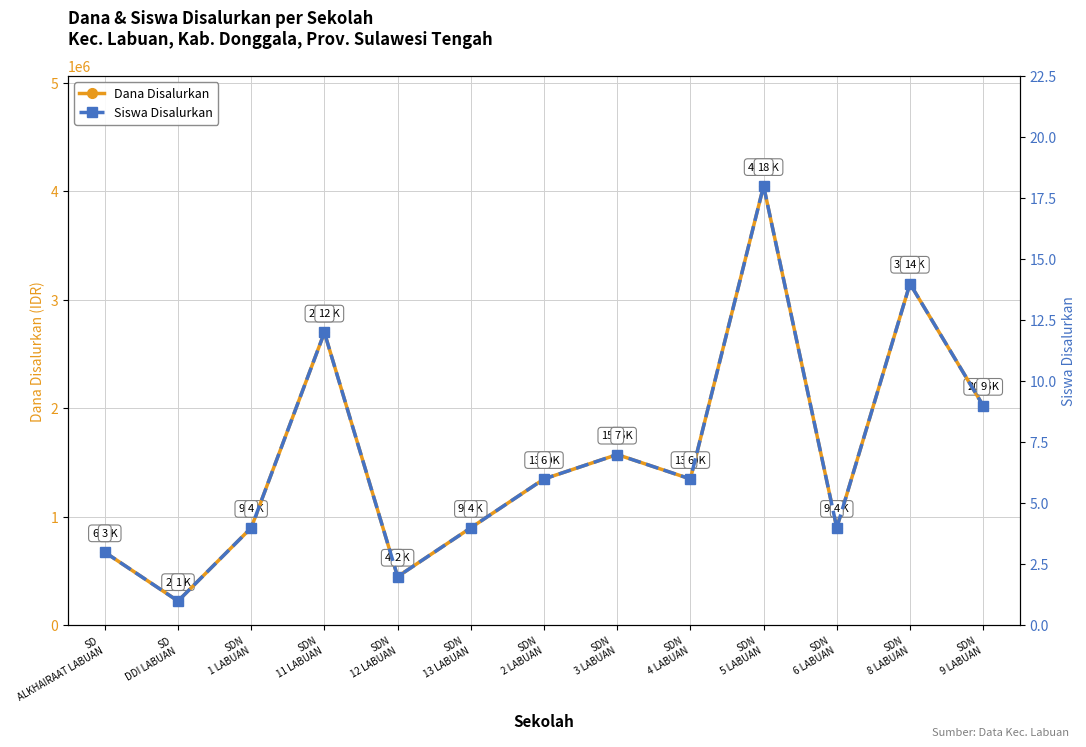

Where is the first local maximum for Dana Disalurkan?

SDN
11 LABUAN